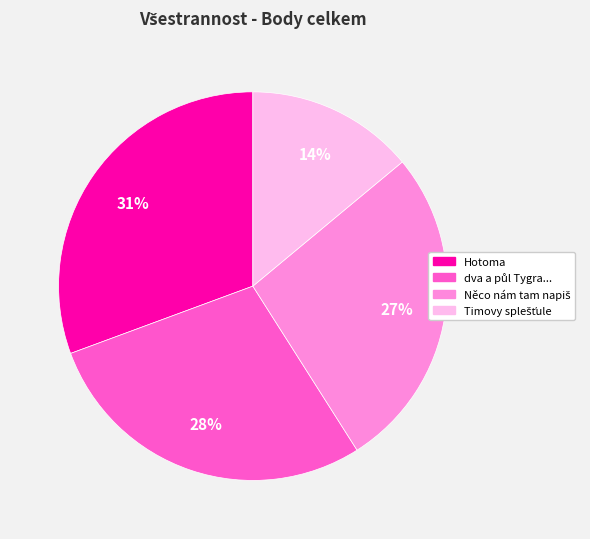

To the nearest percent, what is the average slice percentage?

25%